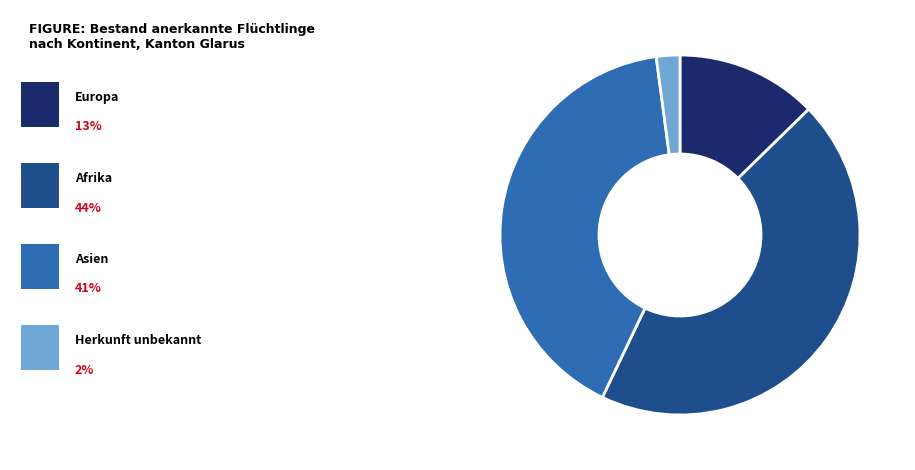

Does any single category account for the majority?

No